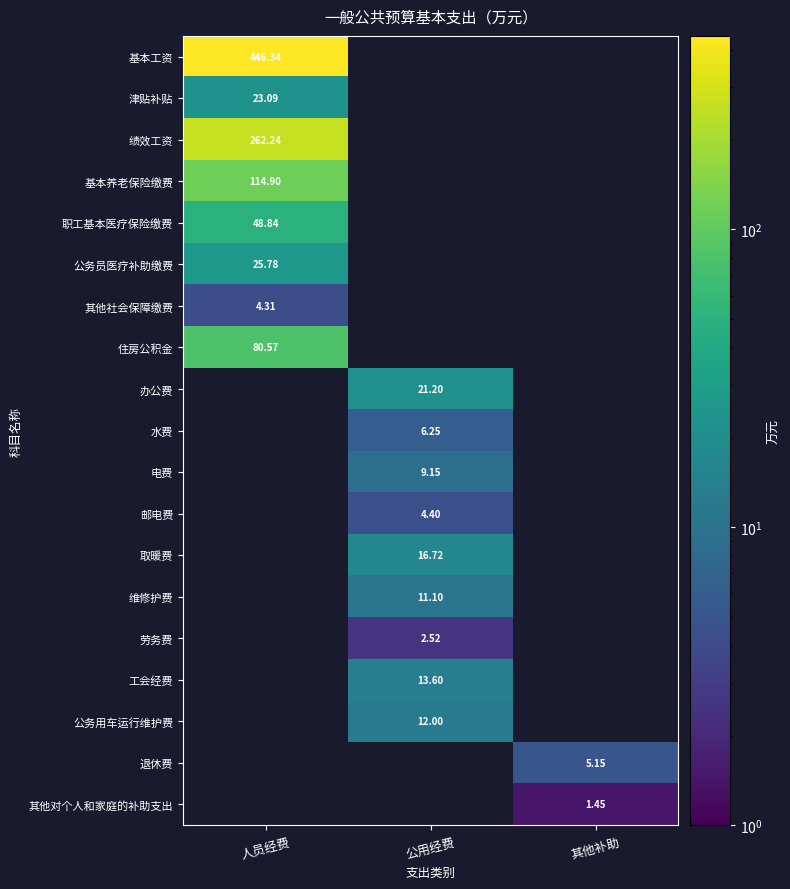

How many values in the 维修护费 series exceed 11?

1